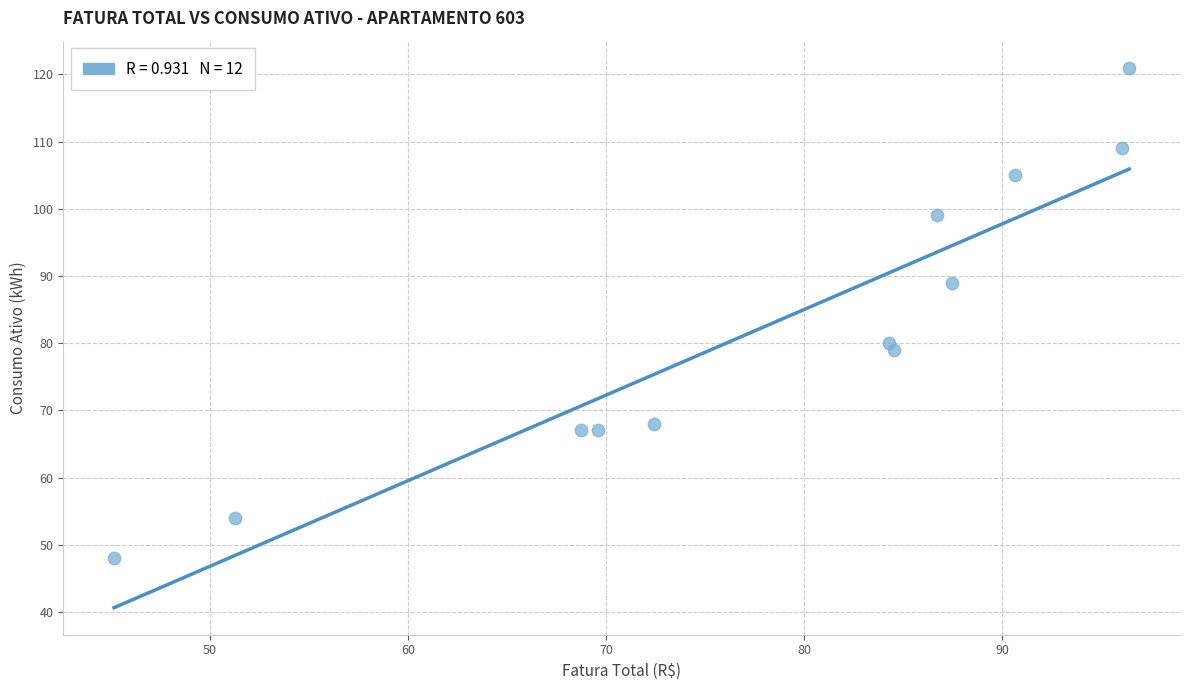

What is the average Y value?

82